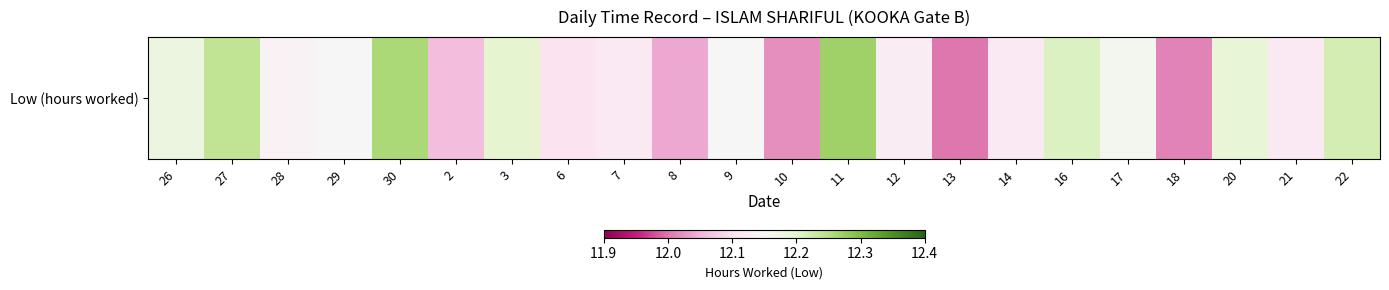

Rank the categories by value from lowest to highest.

13, 18, 10, 8, 2, 6, 7, 14, 21, 12, 28, 29, 9, 17, 26, 20, 3, 16, 22, 27, 30, 11